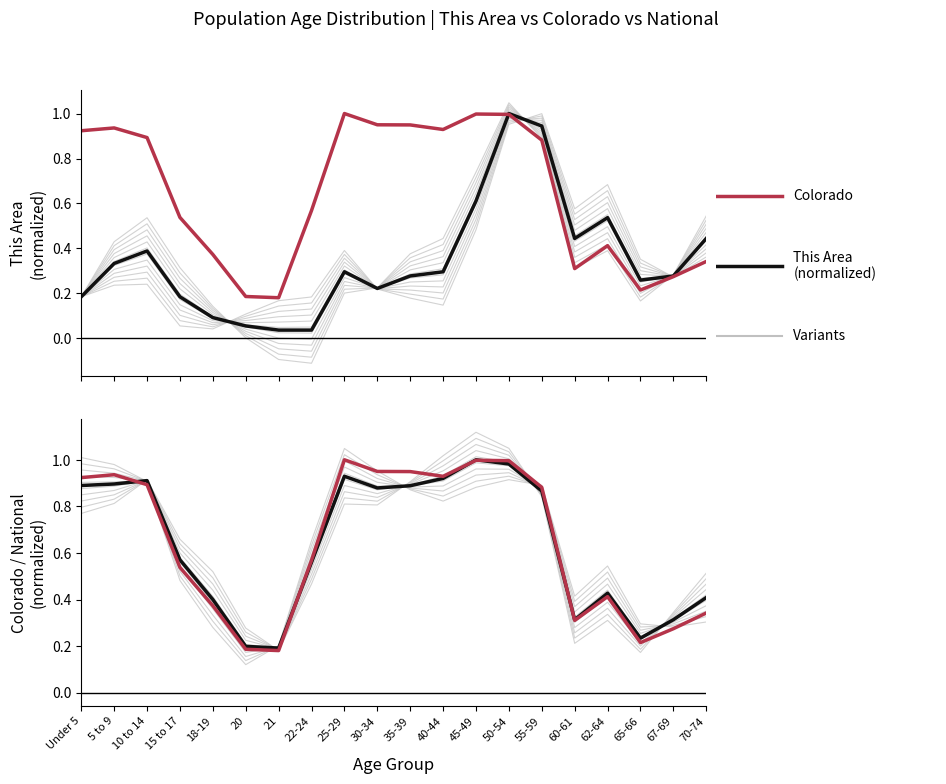

Which series has the largest total across all categories?

Colorado (normalized)